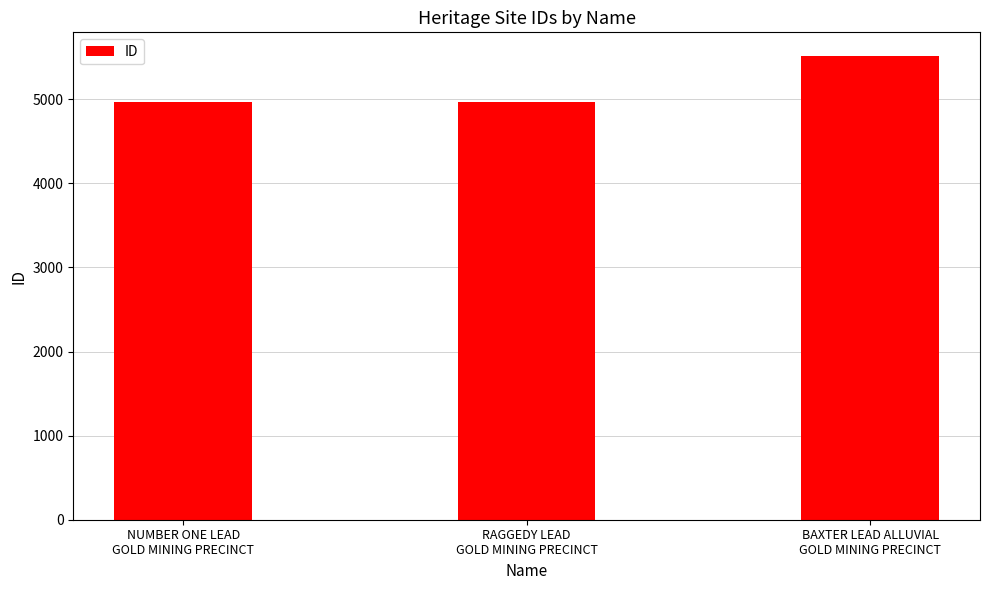

How many data points are less than 4964?

1